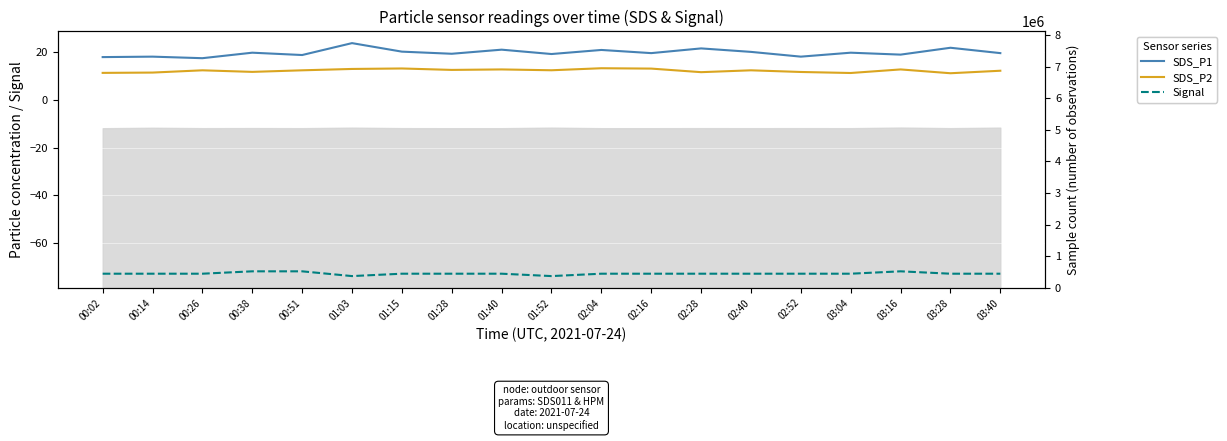

What are all the series names shown in the legend?

SDS_P1, SDS_P2, Signal